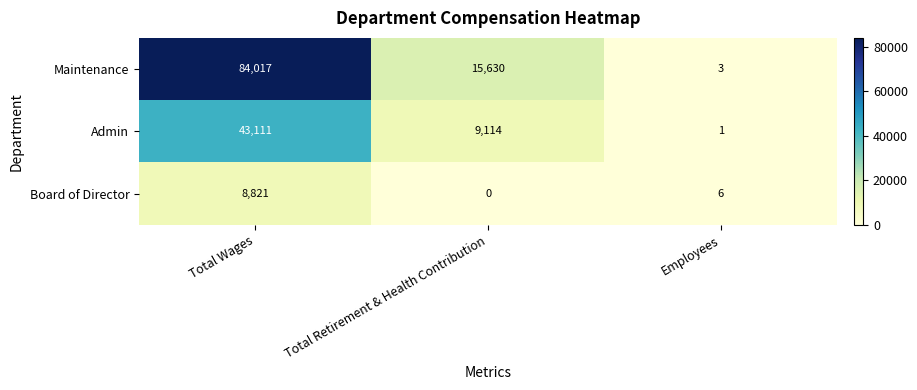

Rank the series at Total Wages from lowest to highest value.

Board of Director, Admin, Maintenance